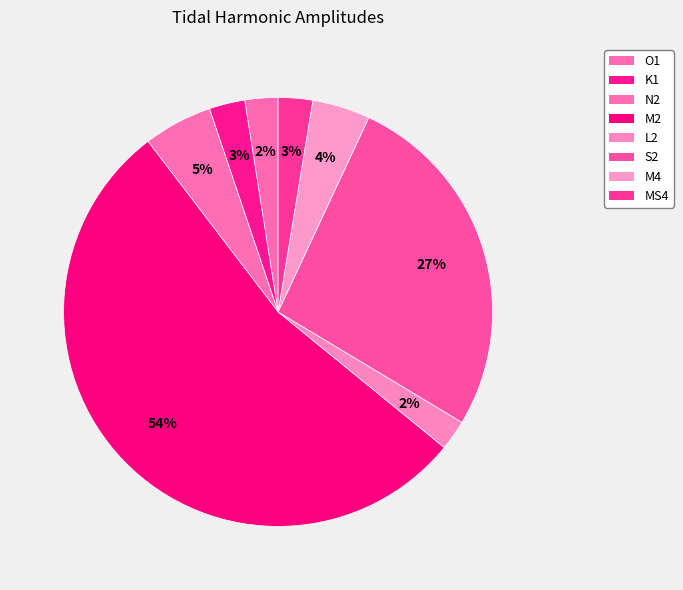

Is the sum of K1 and N2 greater than half?

No